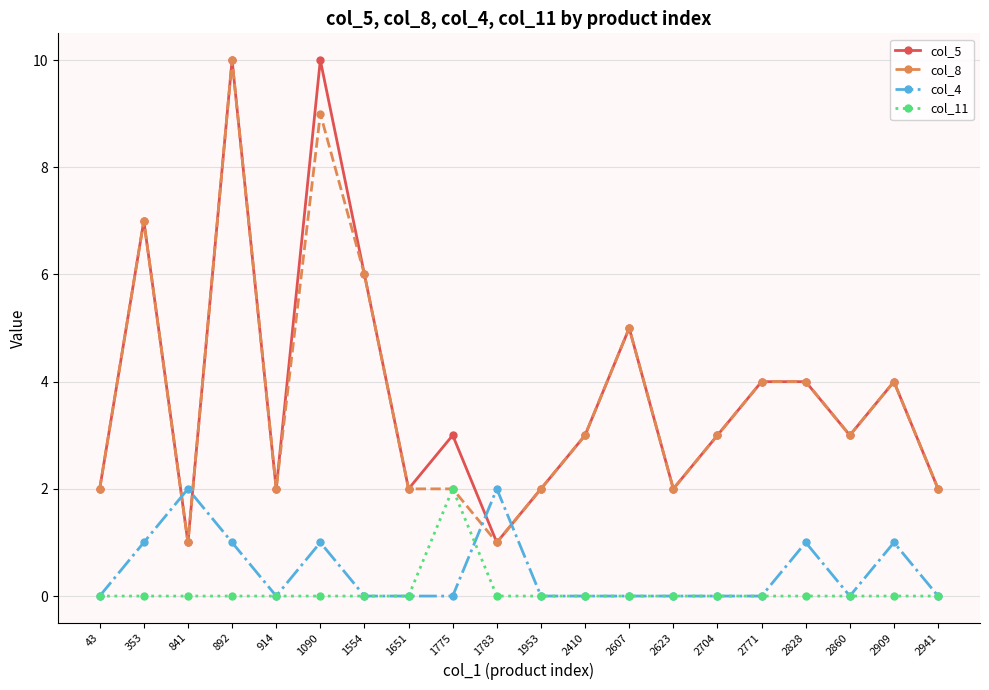

Reading left to right, extract all data points from this chart.

col_5: 2	7	1	10	2	10	6	2	3	1	2	3	5	2	3	4	4	3	4	2
col_8: 2	7	1	10	2	9	6	2	2	1	2	3	5	2	3	4	4	3	4	2
col_4: 0	1	2	1	0	1	0	0	0	2	0	0	0	0	0	0	1	0	1	0
col_11: 0	0	0	0	0	0	0	0	2	0	0	0	0	0	0	0	0	0	0	0